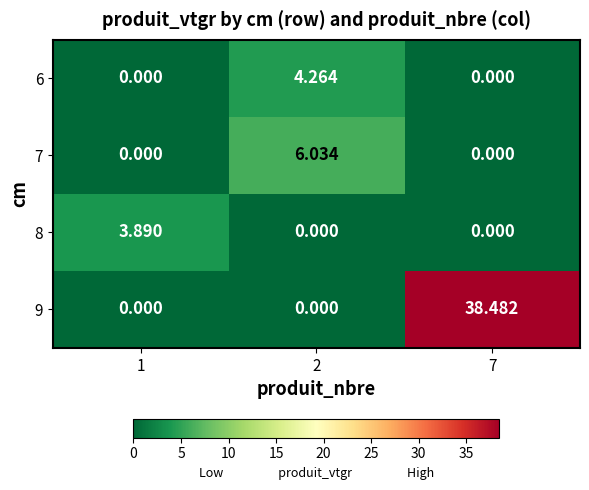

Is the value of 6 at 2 greater than the value of 7 at 7?

Yes